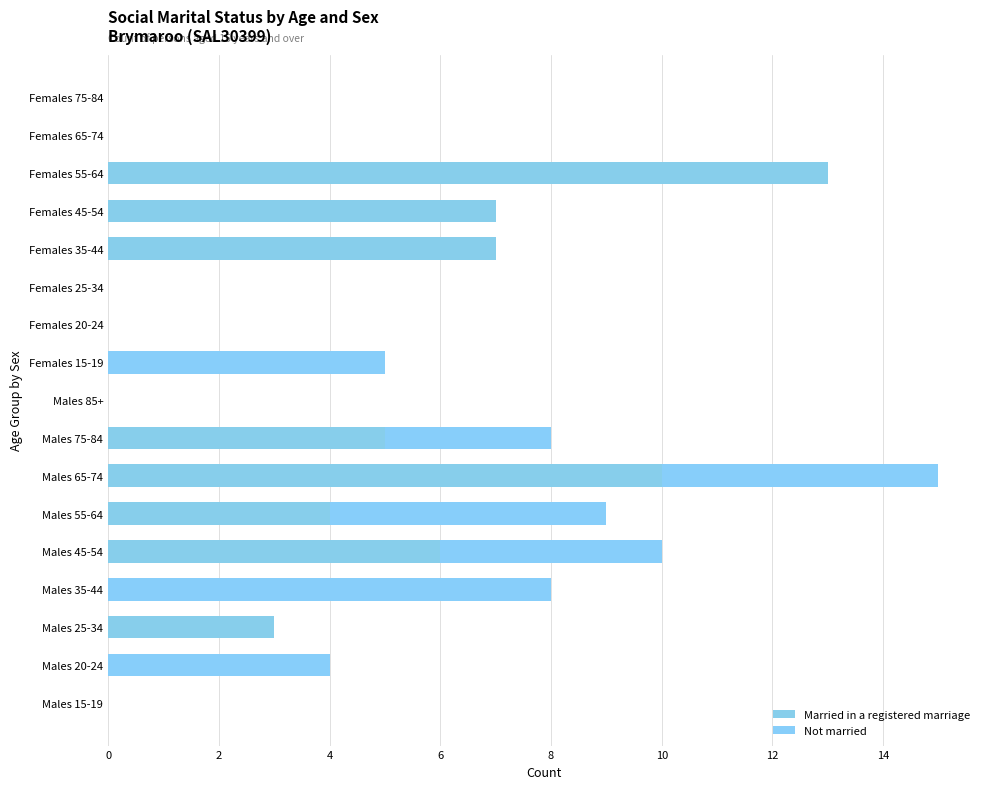

What is the value of the Married in a registered marriage bar at the 8th from the left?

5